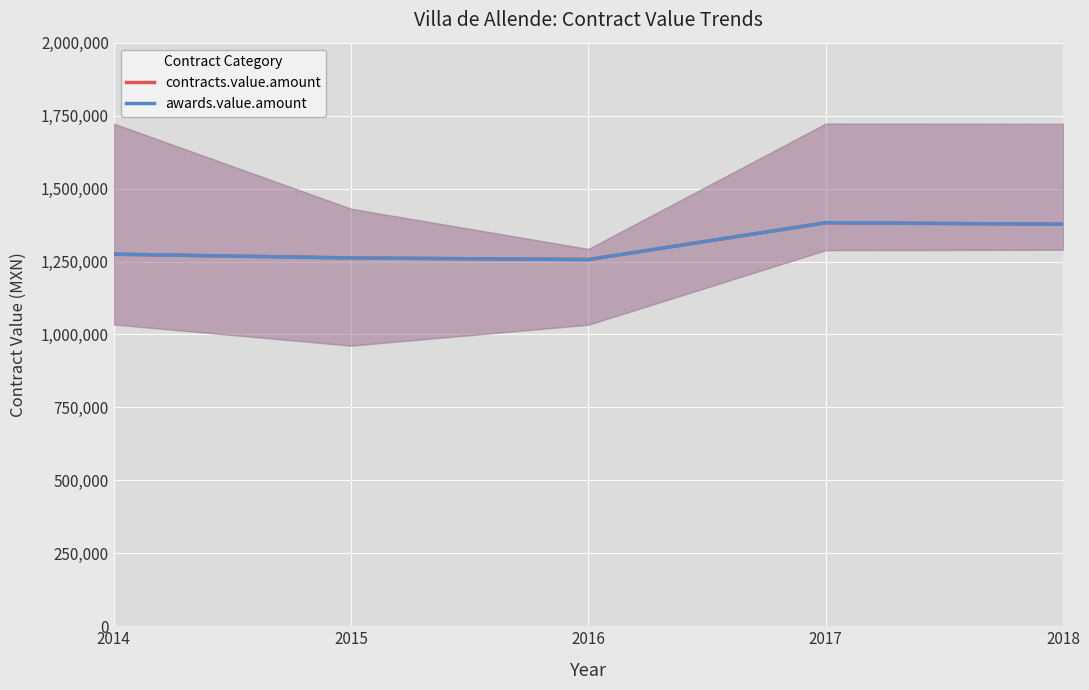

How many series are shown in this chart?

2